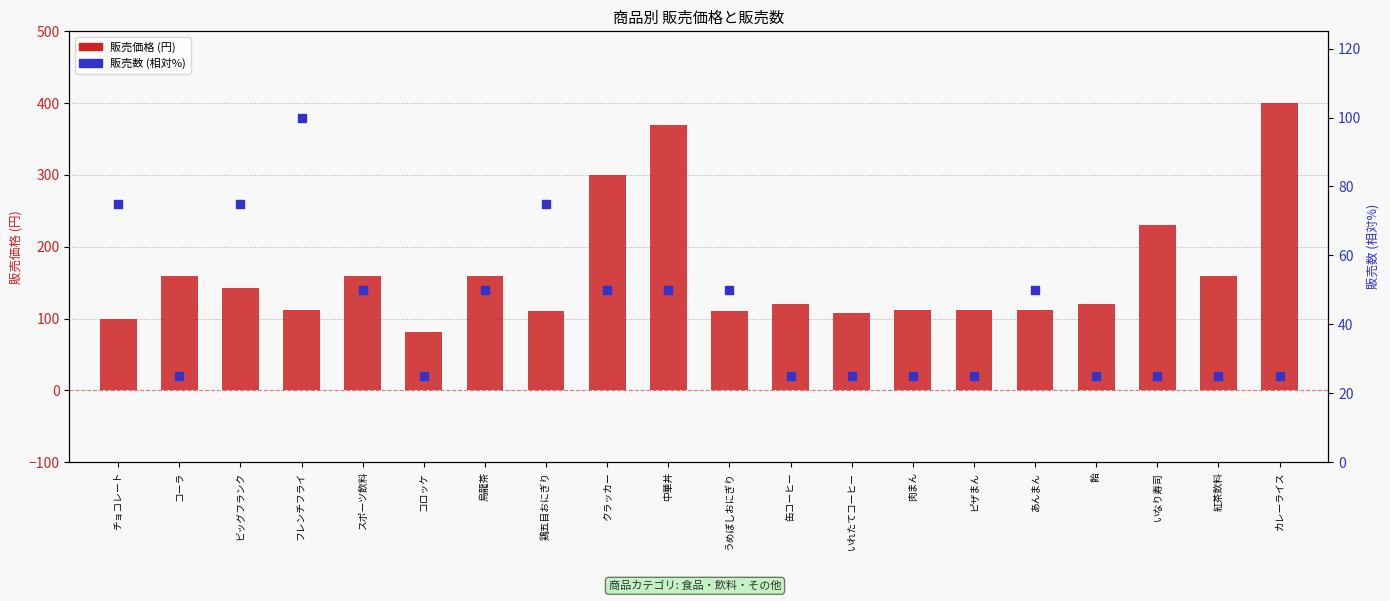

Which series has the largest Y range (max minus min)?

販売価格 (円)